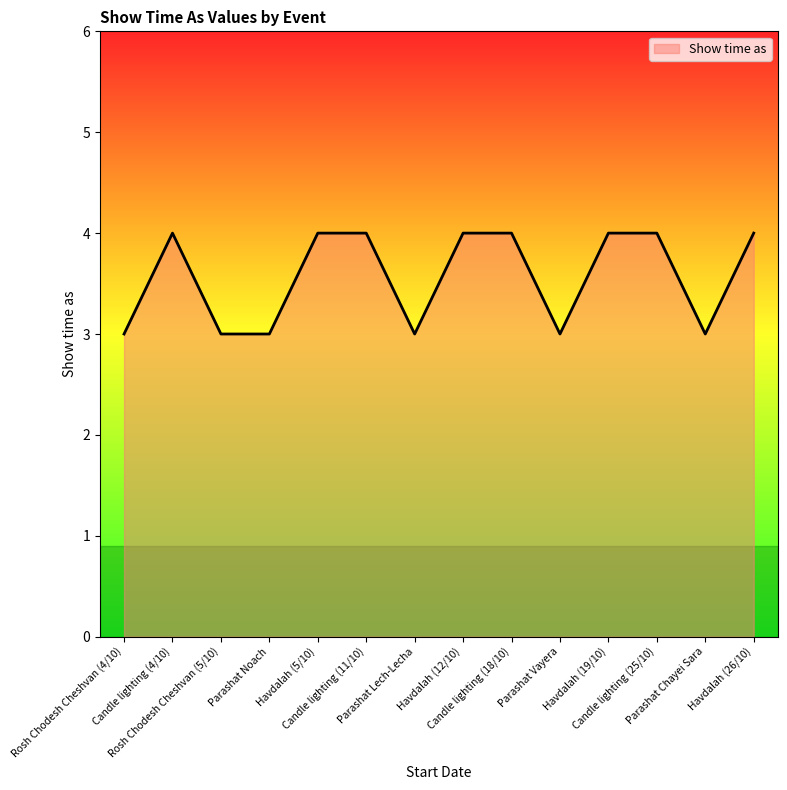

What is the maximum value shown in the chart?

4